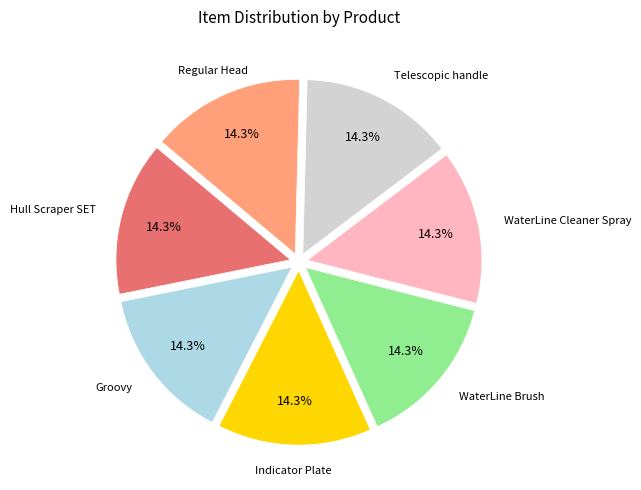

What percentage do Hull Scraper SET and WaterLine Cleaner Spray together represent?

28.6%